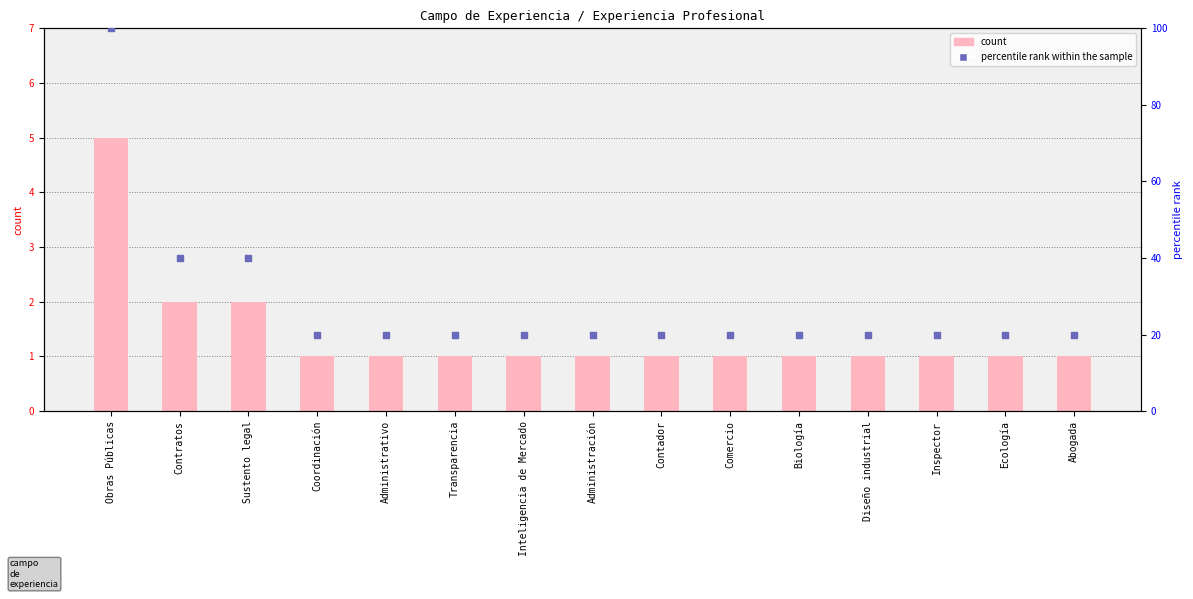

Which series has the widest spread of Y values?

percentile rank within the sample